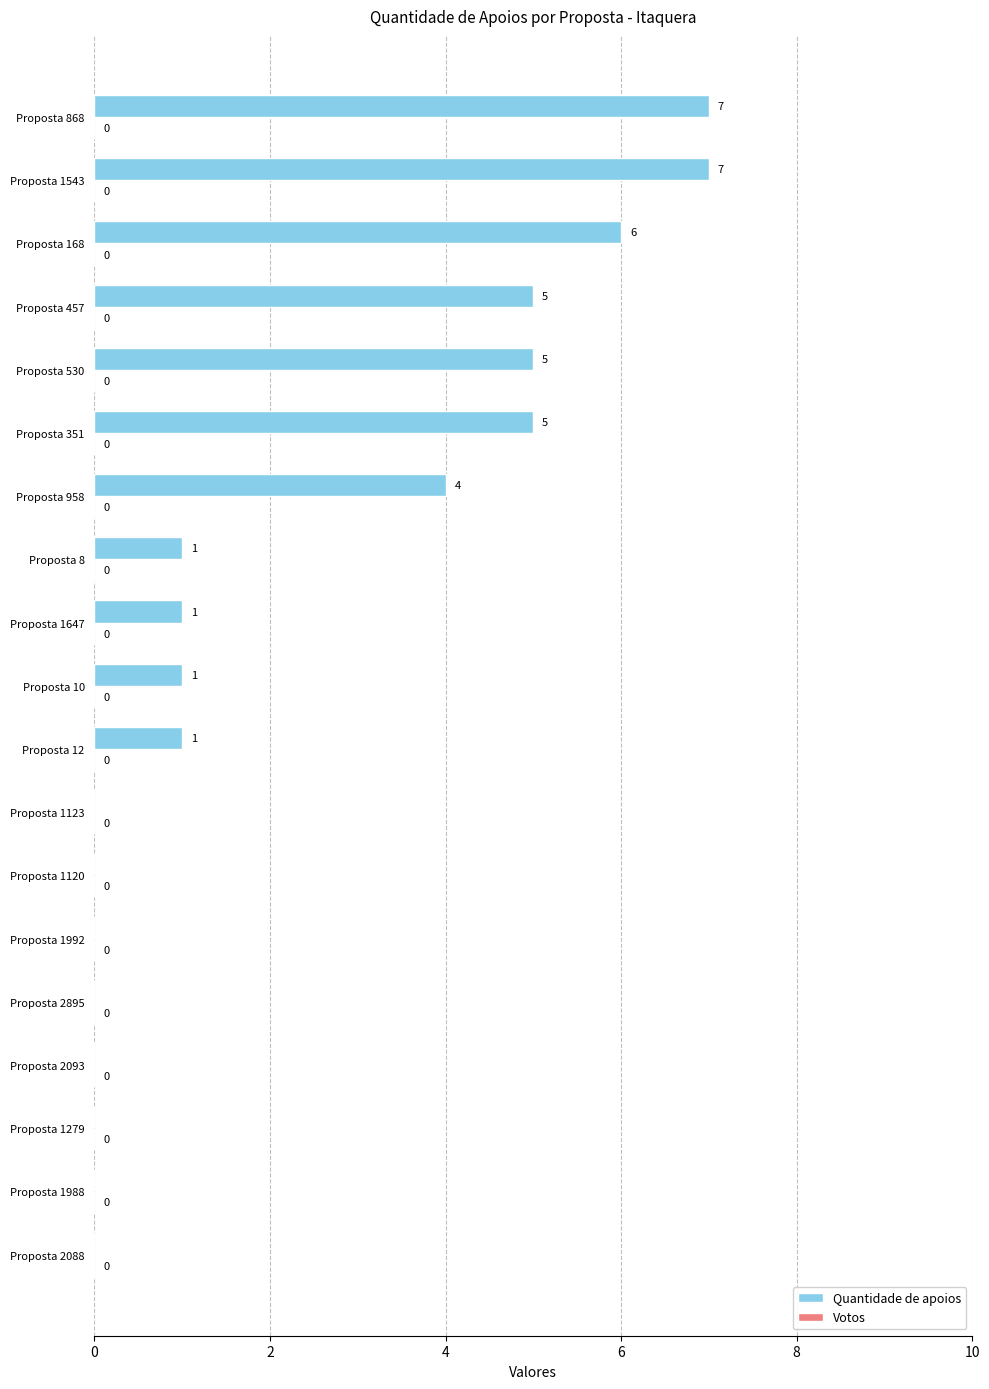

True or false: the data shows 5 at Proposta 1120.

False